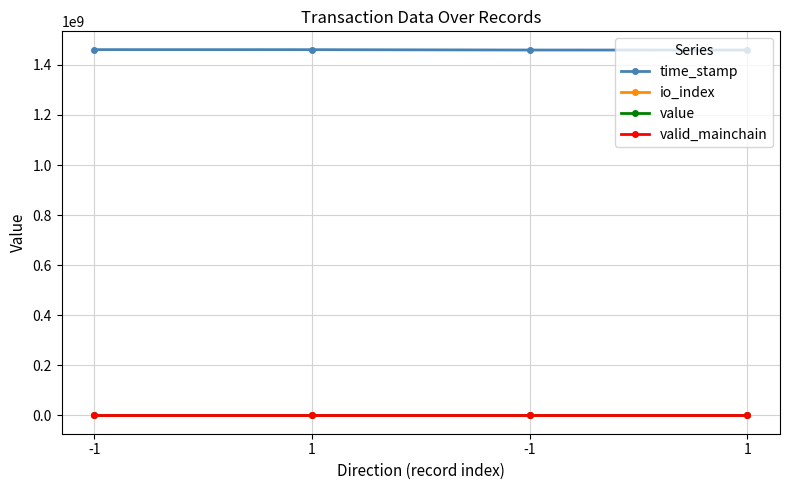

What is the value of the time_stamp point at the 3rd from the left?

1460782622.0